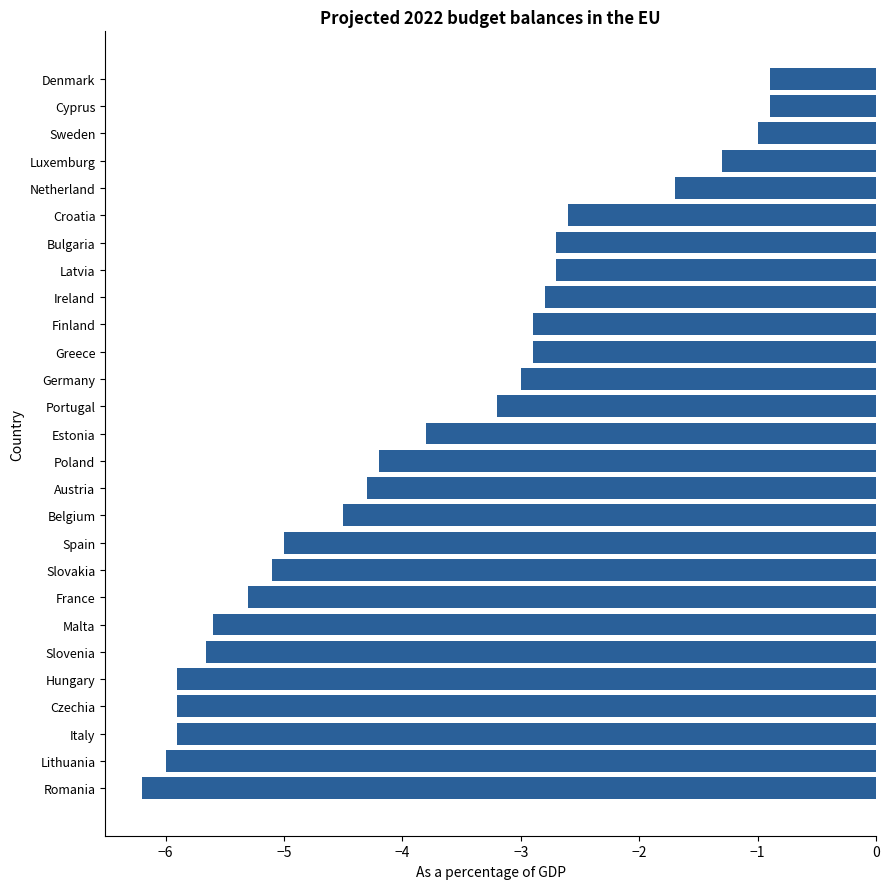

What value does the data have at Denmark?

-0.9